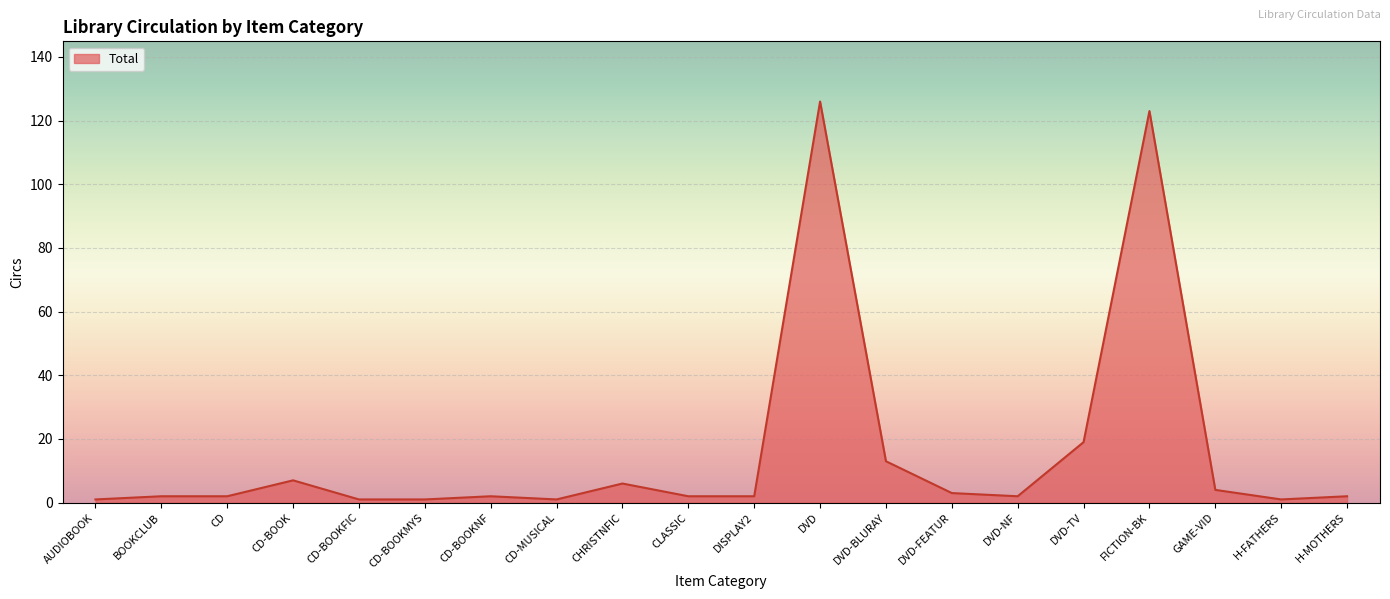

At which label is the value closest to 63?

DVD-TV